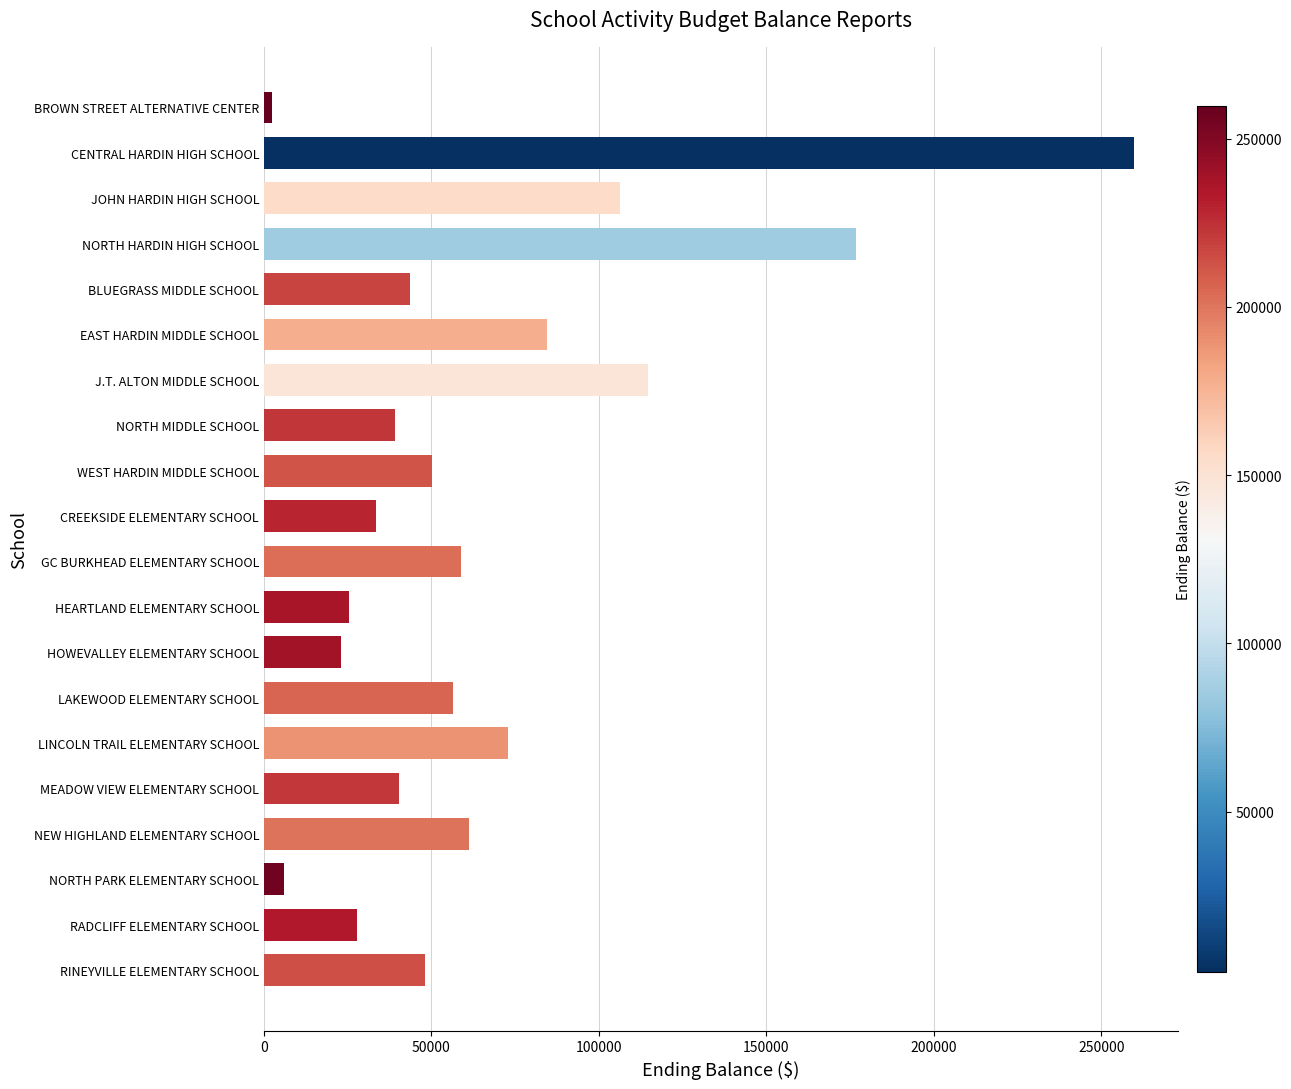

What is the ratio of the value at CENTRAL HARDIN HIGH SCHOOL to the value at J.T. ALTON MIDDLE SCHOOL?

2.3